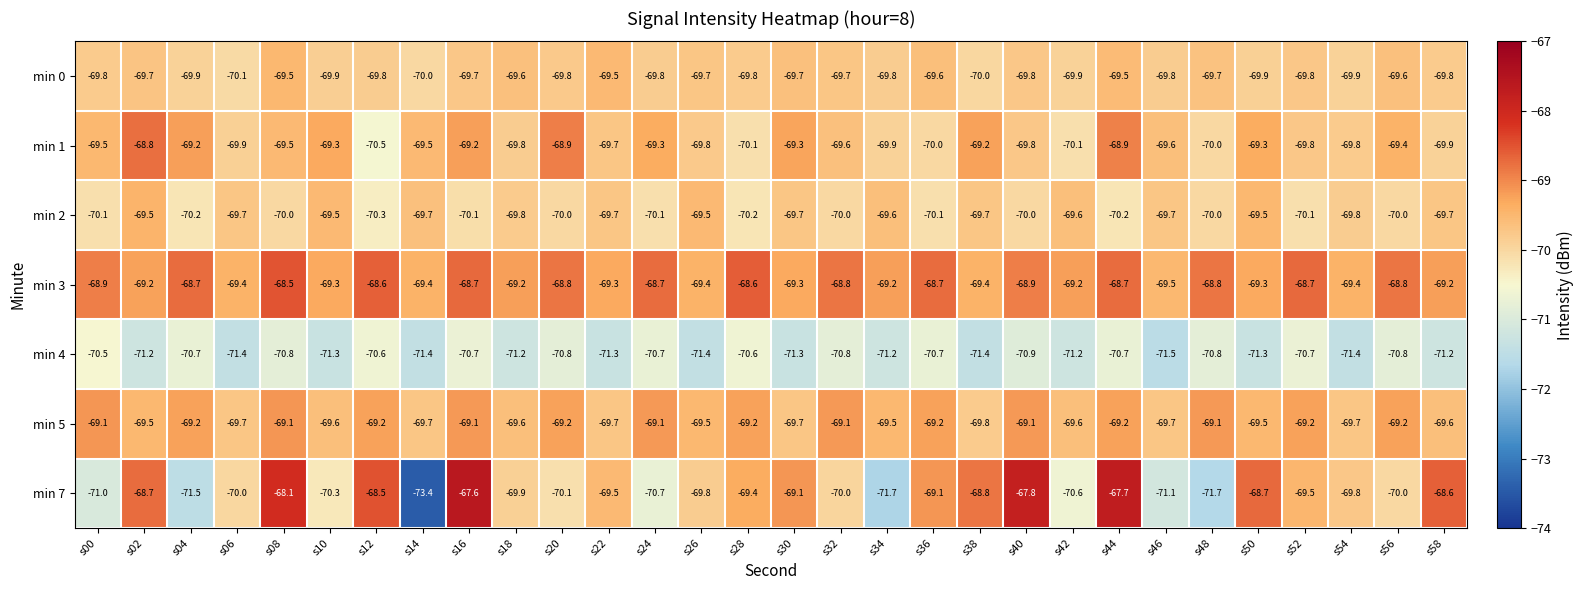

Is it true that min 0 equals -13.9 at s08?

False